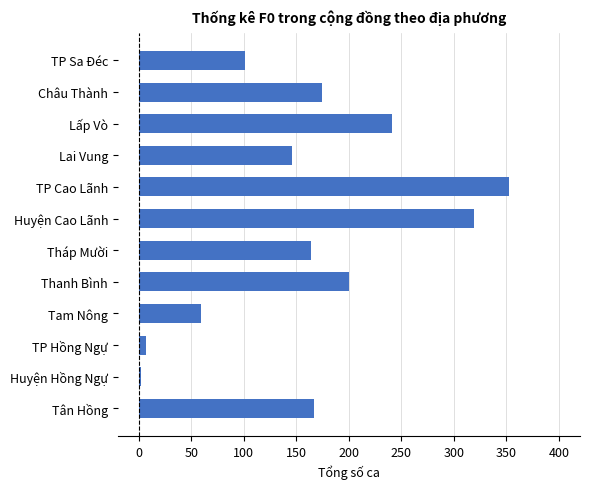

Reading top to bottom, list all the values displayed in this chart.

TP Sa Đéc=101	Châu Thành=174	Lấp Vò=241	Lai Vung=146	TP Cao Lãnh=352	Huyện Cao Lãnh=319	Tháp Mười=164	Thanh Bình=200	Tam Nông=59	TP Hồng Ngự=7	Huyện Hồng Ngự=2	Tân Hồng=167